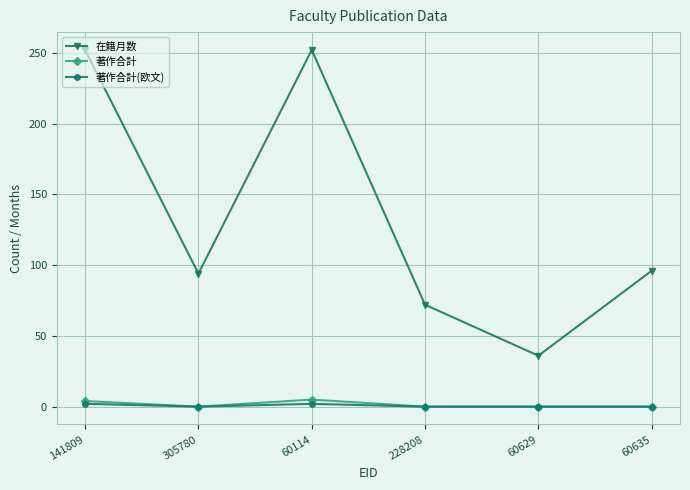

True or false: 著作合計 and 在籍月数 cross at least once.

False